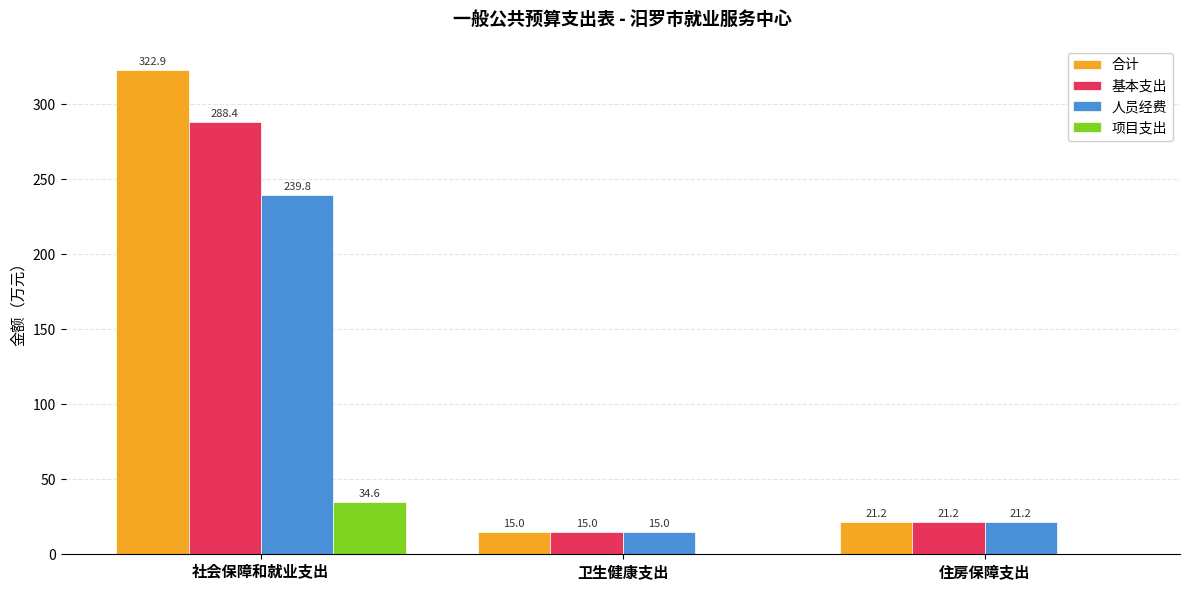

What is the difference between the 人员经费 values at 卫生健康支出 and 社会保障和就业支出?

224.7